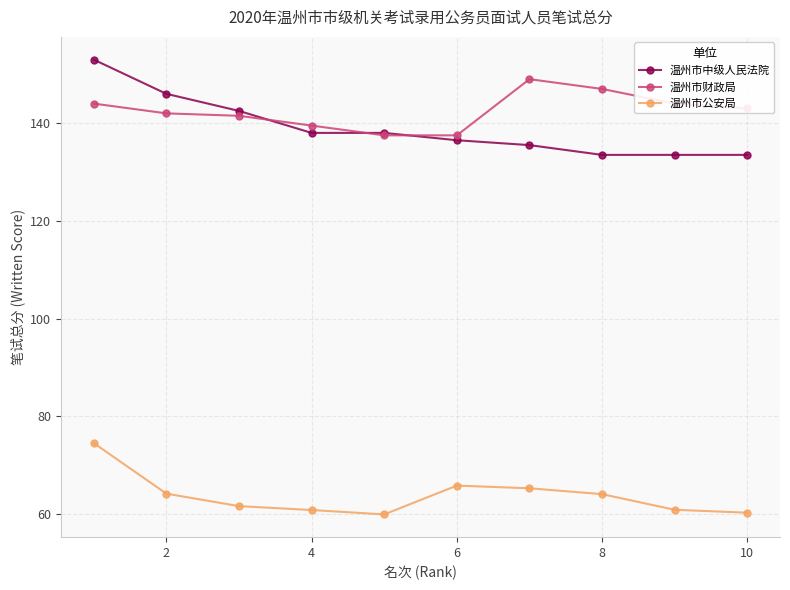

What is the sum of all 温州市中级人民法院 values?

1390.0